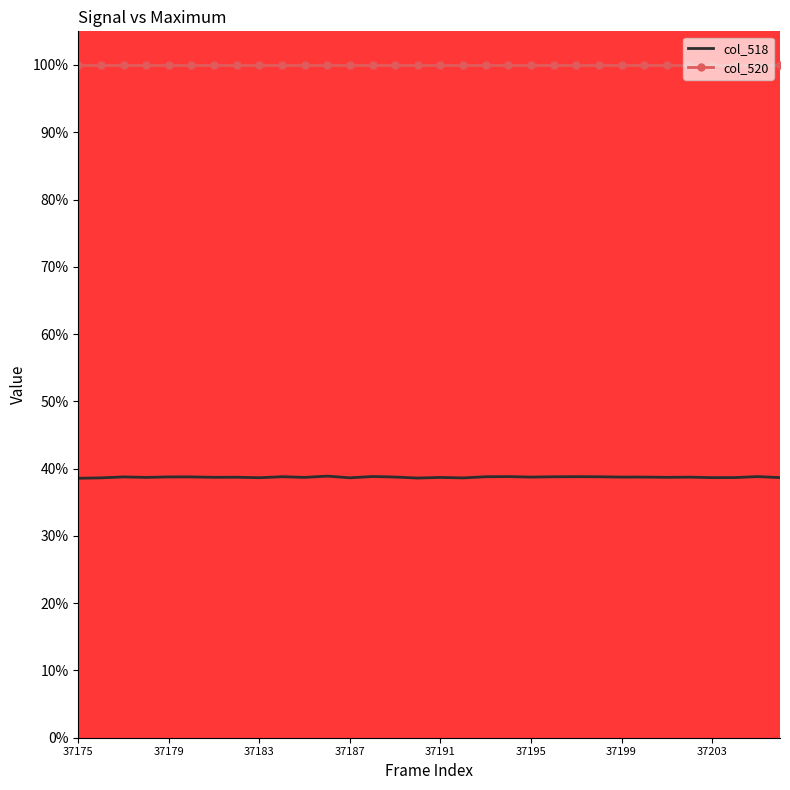

Rank the series by their maximum value, from lowest to highest.

col_518, col_520